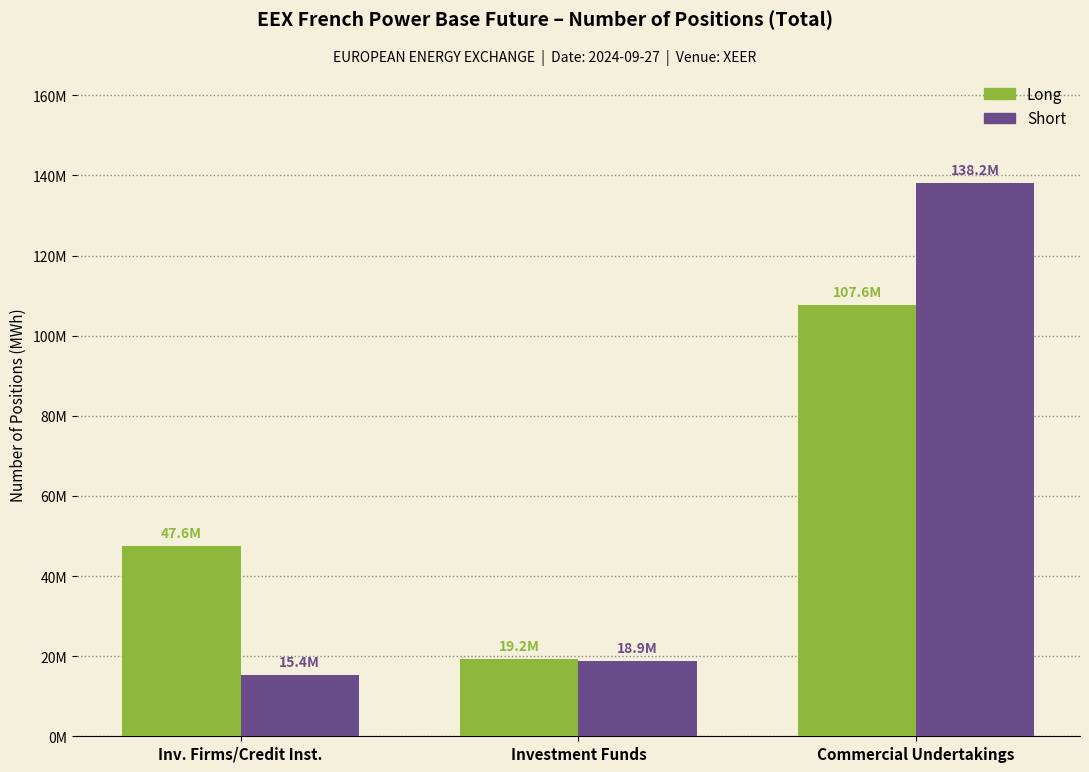

What is the approximate value of Long at Investment Funds?

19225790.0